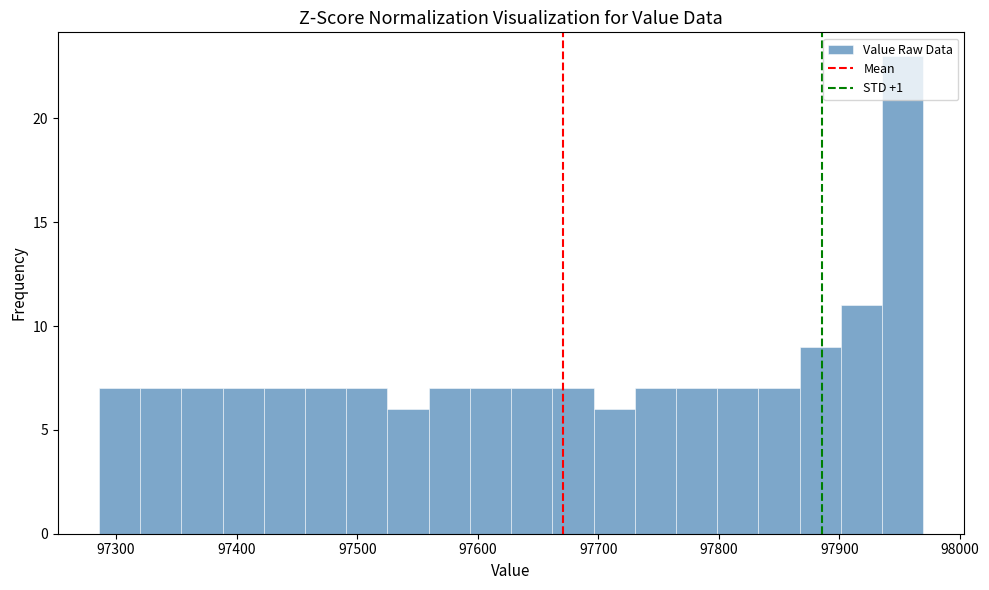

Around what value on the x-axis is the tallest bar? Give the approximate position of its centre, as read against the axis.

97950